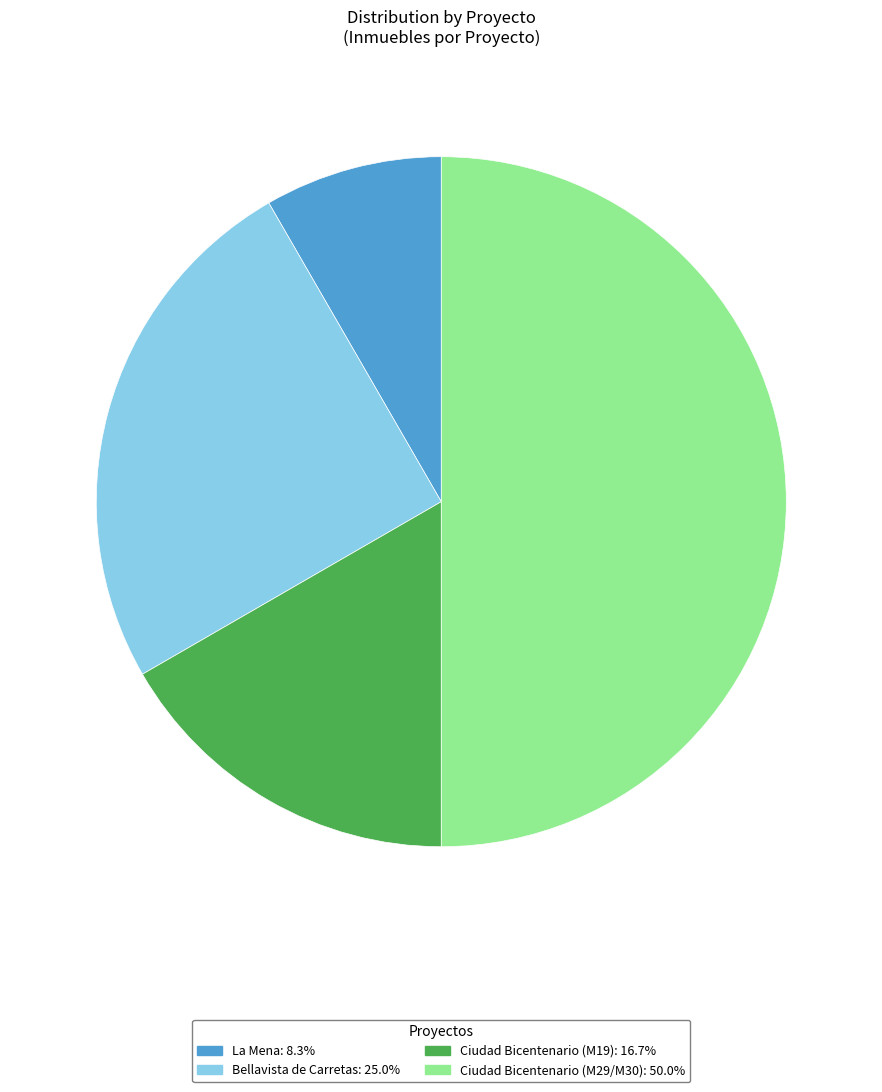

Do Bellavista de Carretas and Ciudad Bicentenario (M29/M30) together represent more than half of the pie?

Yes